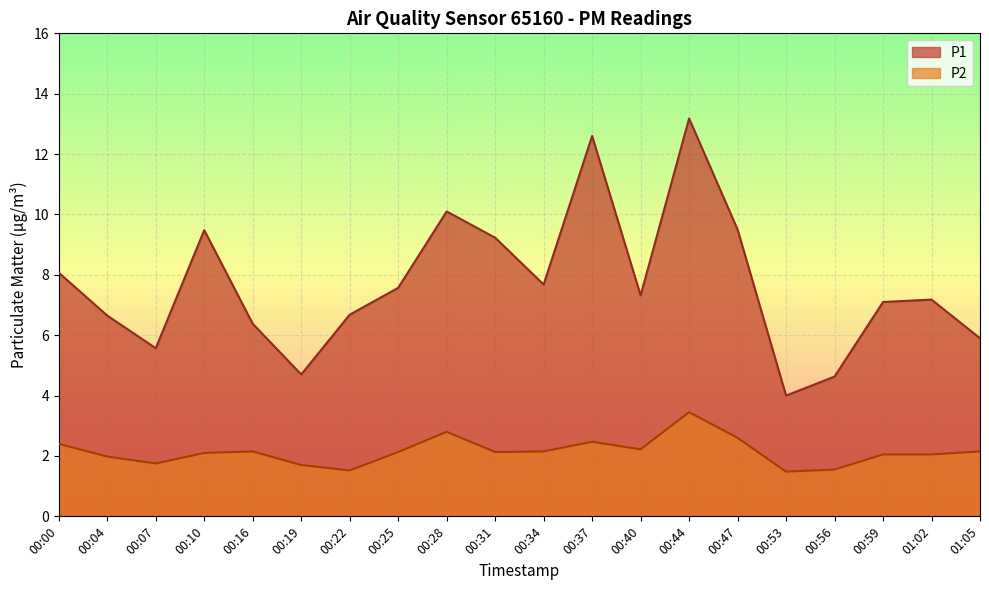

What is the value of the P2 point at the 4th from the left?

2.1